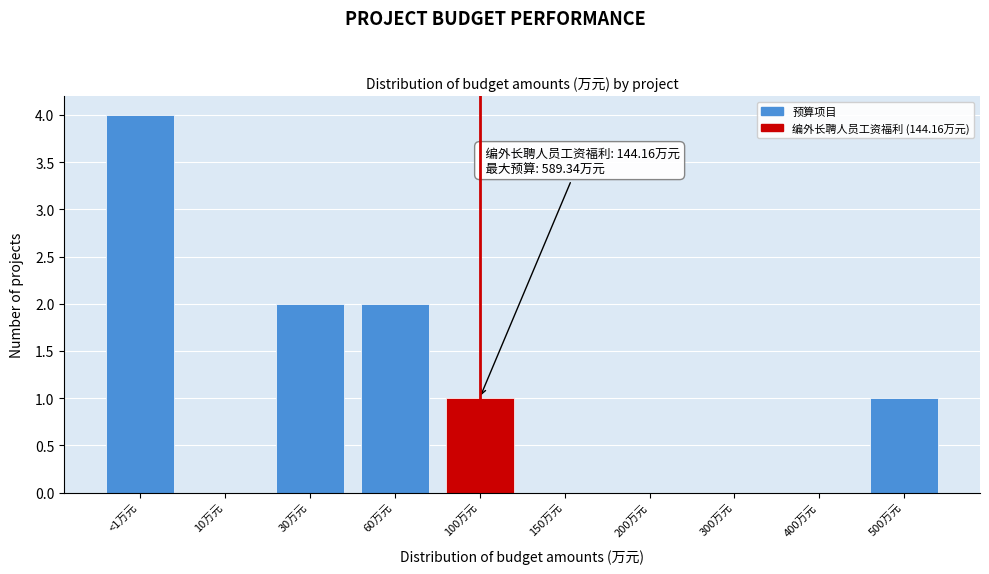

Reading left to right, list all the values displayed in this chart.

<1万元=4	10万元=0	30万元=2	60万元=2	100万元=1	150万元=0	200万元=0	300万元=0	400万元=0	500万元=1